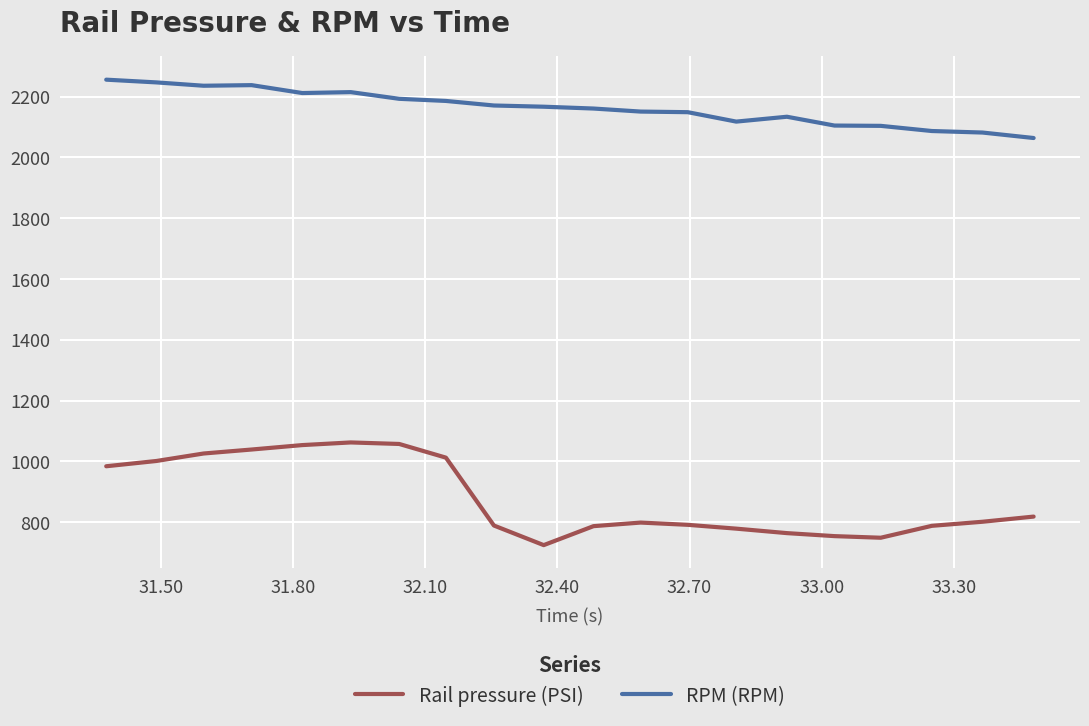

Rank the series by their maximum value, from lowest to highest.

Rail pressure (PSI), RPM (RPM)